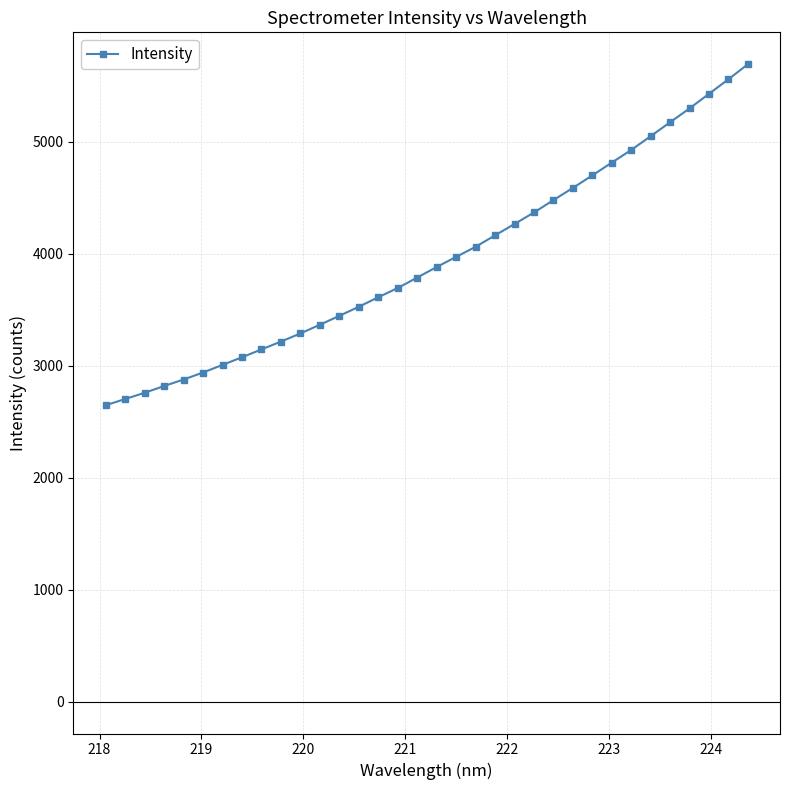

What is the difference between the maximum and second lowest values?

2989.1